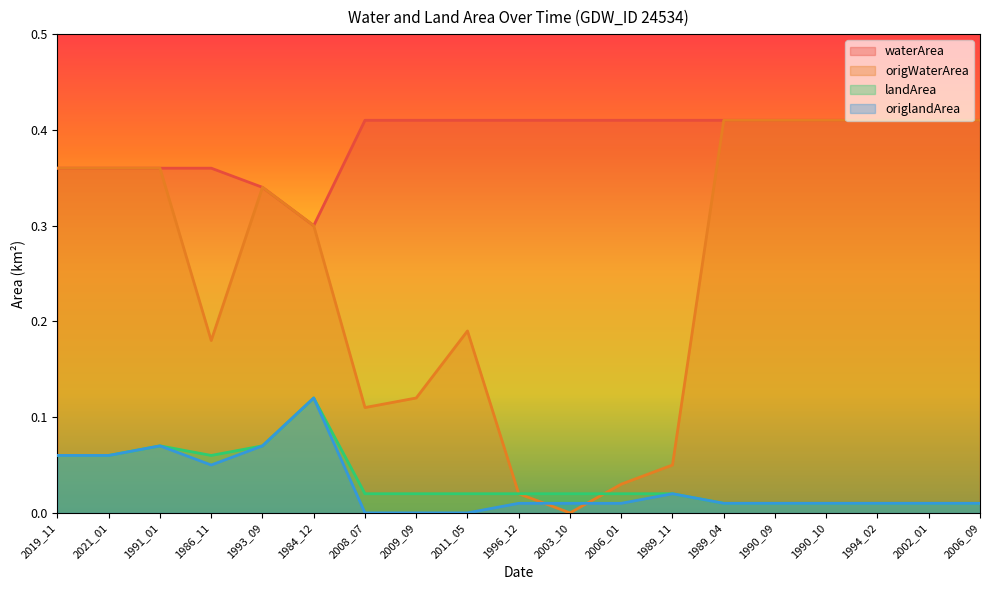

True or false: landArea and waterArea cross at least once.

False